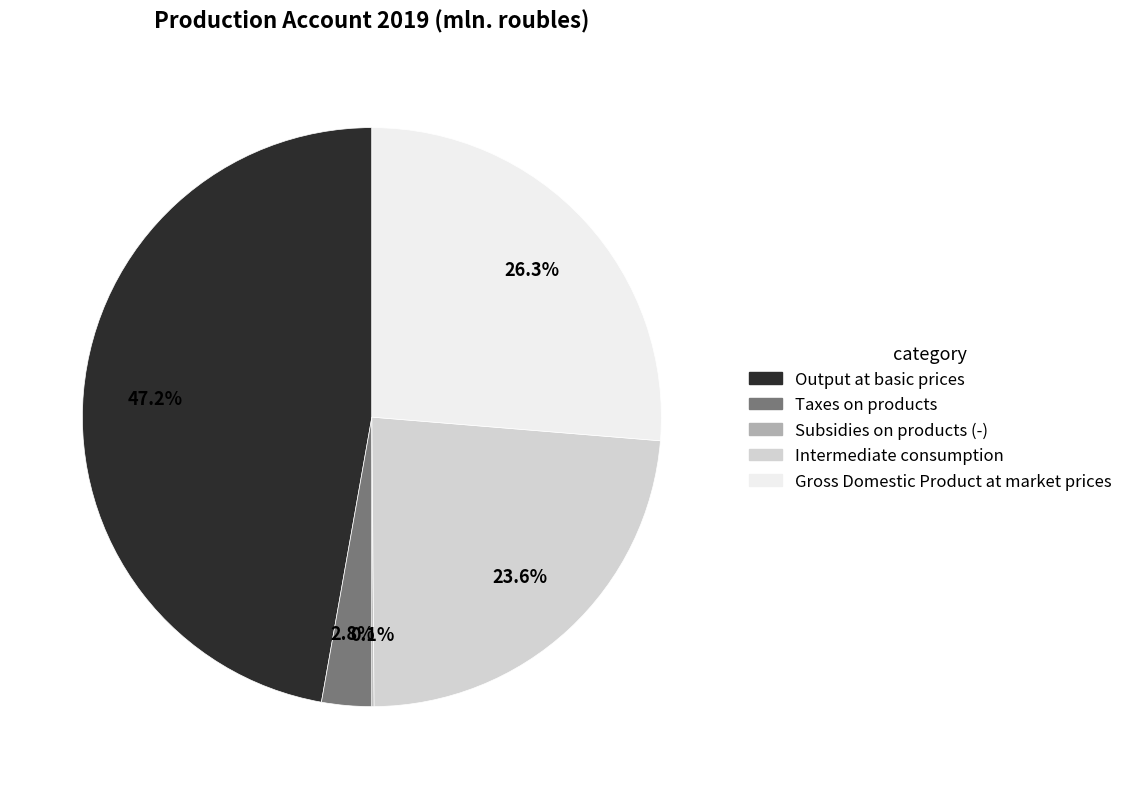

To the nearest percent, what is the difference between the largest and smallest slice percentages?

47%